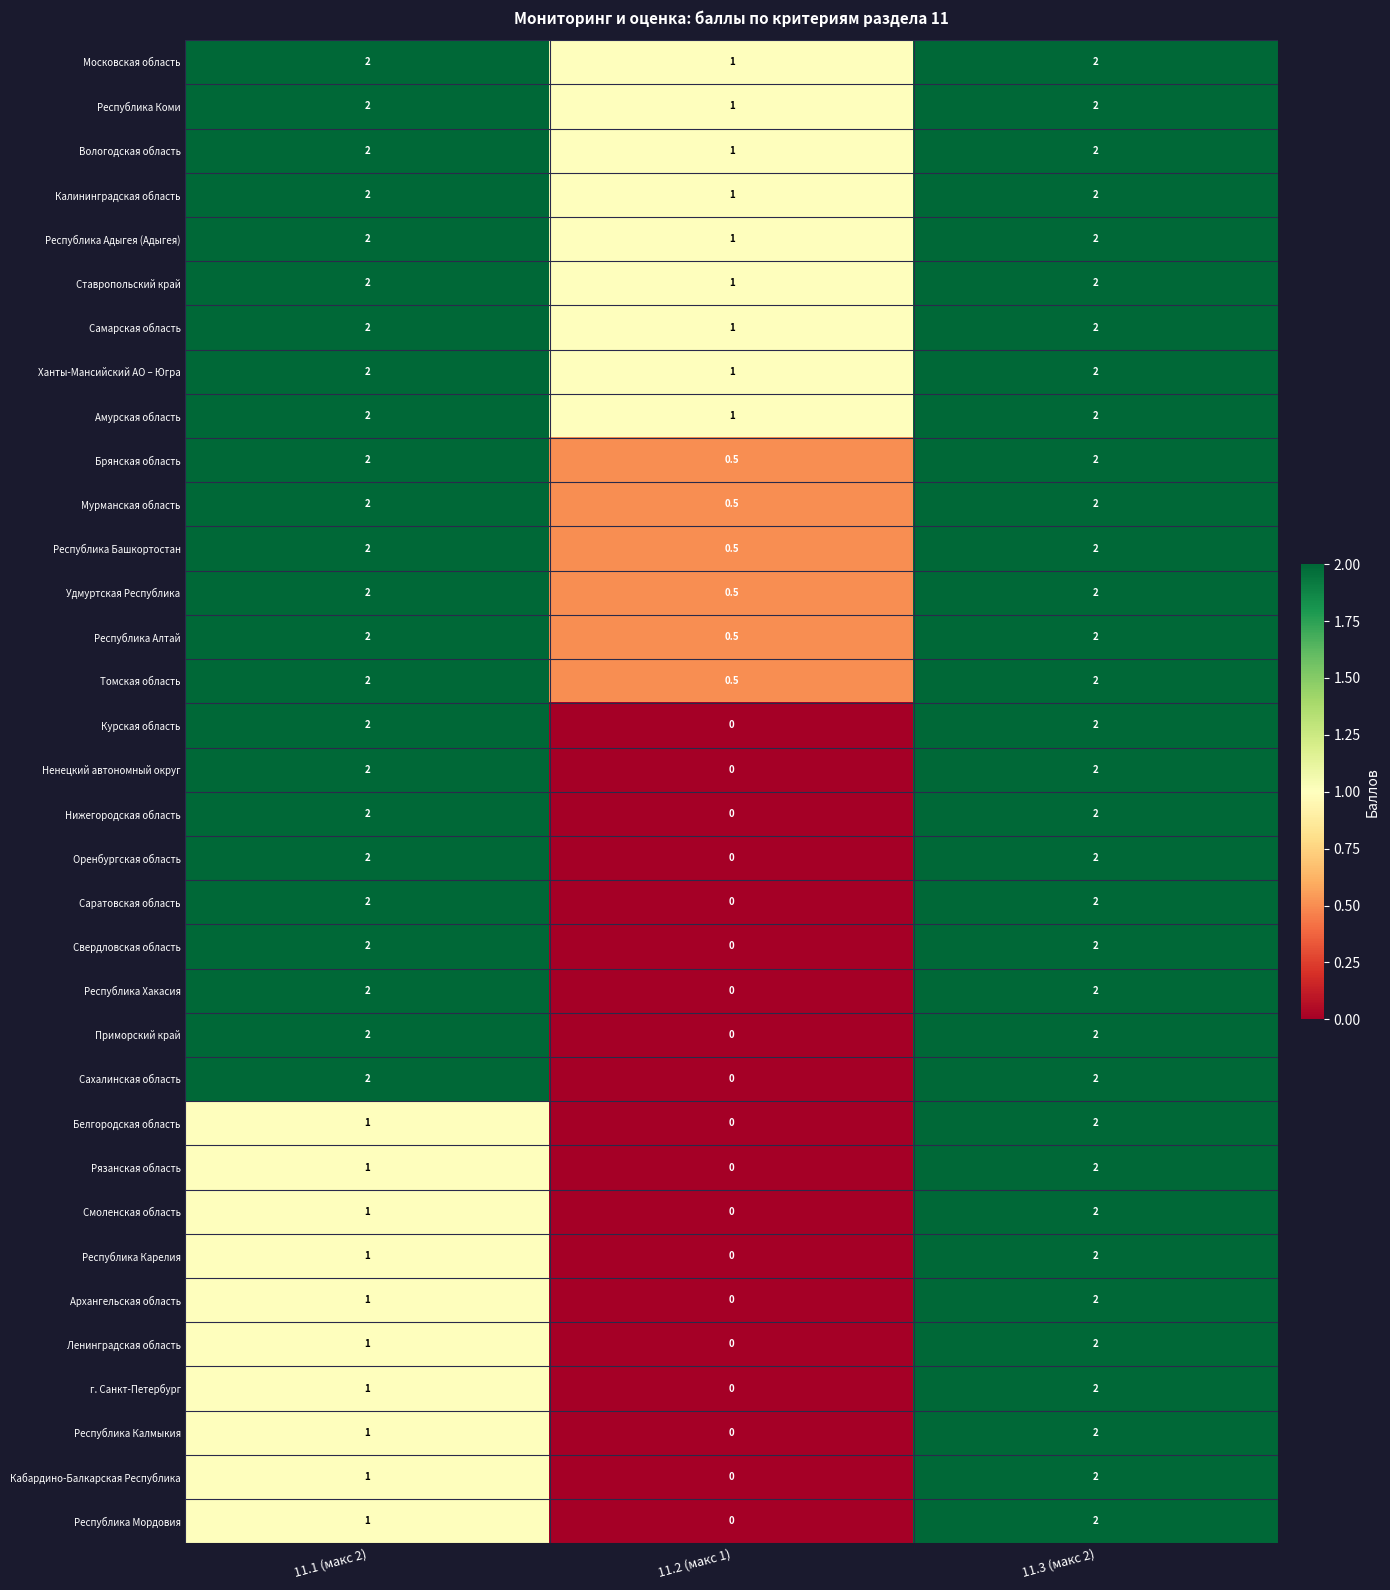

What is the sum of the Кабардино-Балкарская Республика values at 11.1 (макс 2) and 11.3 (макс 2)?

3.0